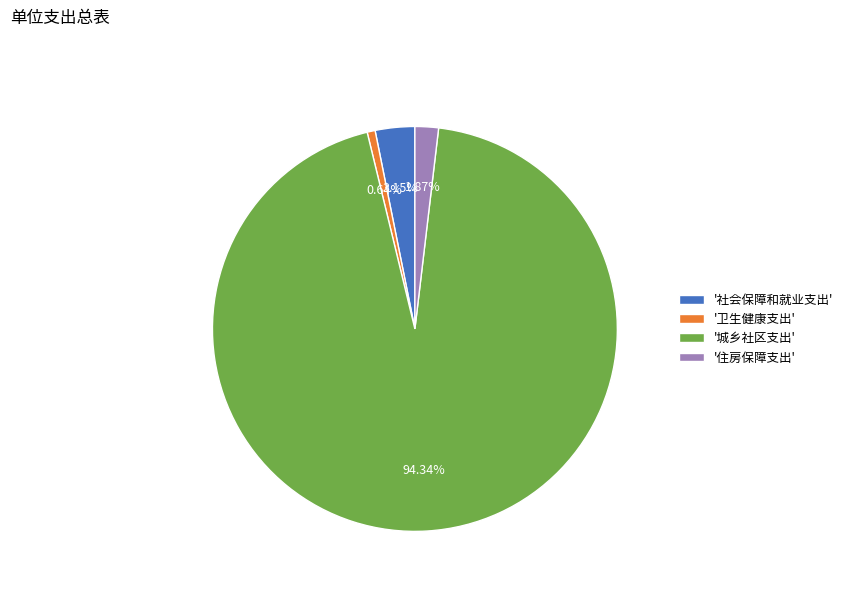

What is the largest slice in the pie chart?

'城乡社区支出'